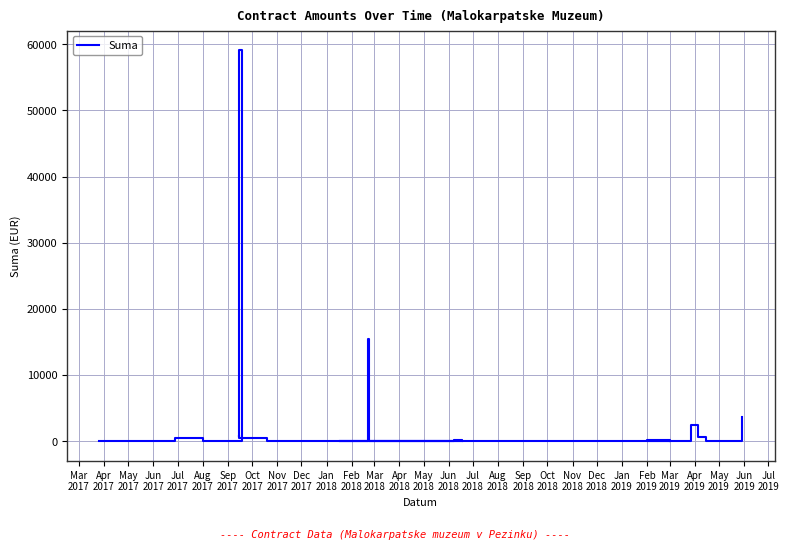

Reading right to left, what are all the values shown in this chart?

3700.0	0.0	600.0	2500.0	0.0	0.0	0.0	60.0	15.5	110.0	0.0	0.0	0.0	0.0	0.0	0.0	99.6	0.0	0.0	0.0	0.0	15450.0	0.0	0.0	0.0	425.0	953.0	599.6	59100.0	0.0	0.0	450.0	0.0	0.0	0.0	0.0	0.0	0.0	0.0	0.0